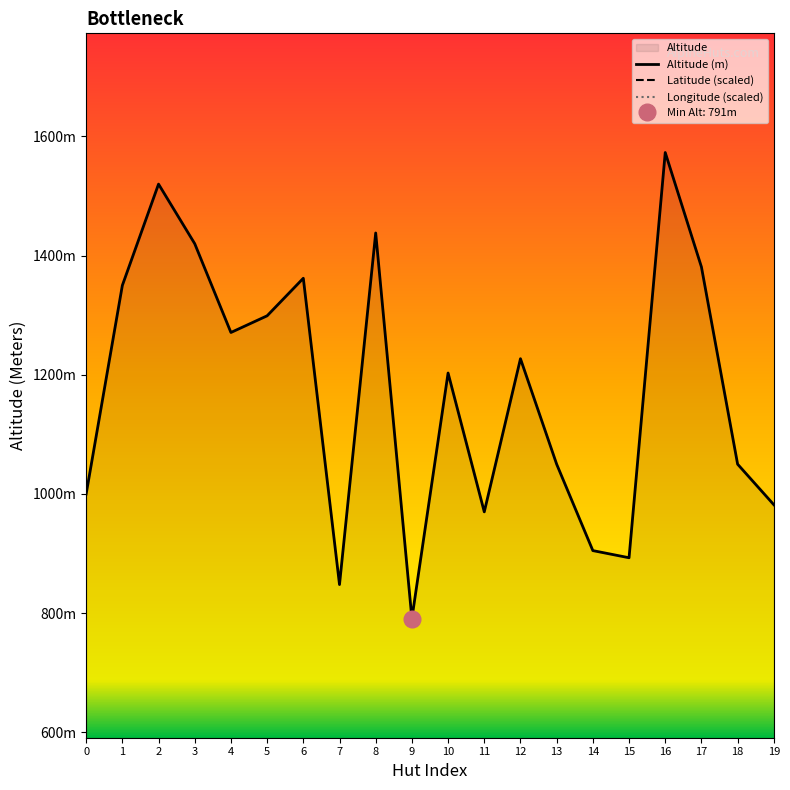

Reading right to left, what are all the values shown in this chart?

Altitude (m): 982.0	1050.0	1381.0	1573.0	893.0	905.0	1050.0	1227.0	970.0	1203.0	791.0	1438.0	848.0	1362.0	1299.0	1271.0	1420.0	1520.0	1350.0	1000.0
Latitude (scaled): -0.2	2.4	0.8	0.4	0.5	1.2	2.1	1.7	2.7	3.8	3.3	1.5	0.7	1.7	2.6	1.4	1.8	1.8	1.8	3.1
Longitude (scaled): 9.5	10.6	-0.2	-5.1	22.1	-1.0	10.1	12.0	17.5	9.8	7.1	7.9	24.8	11.4	23.8	4.8	11.2	10.6	12.4	9.2